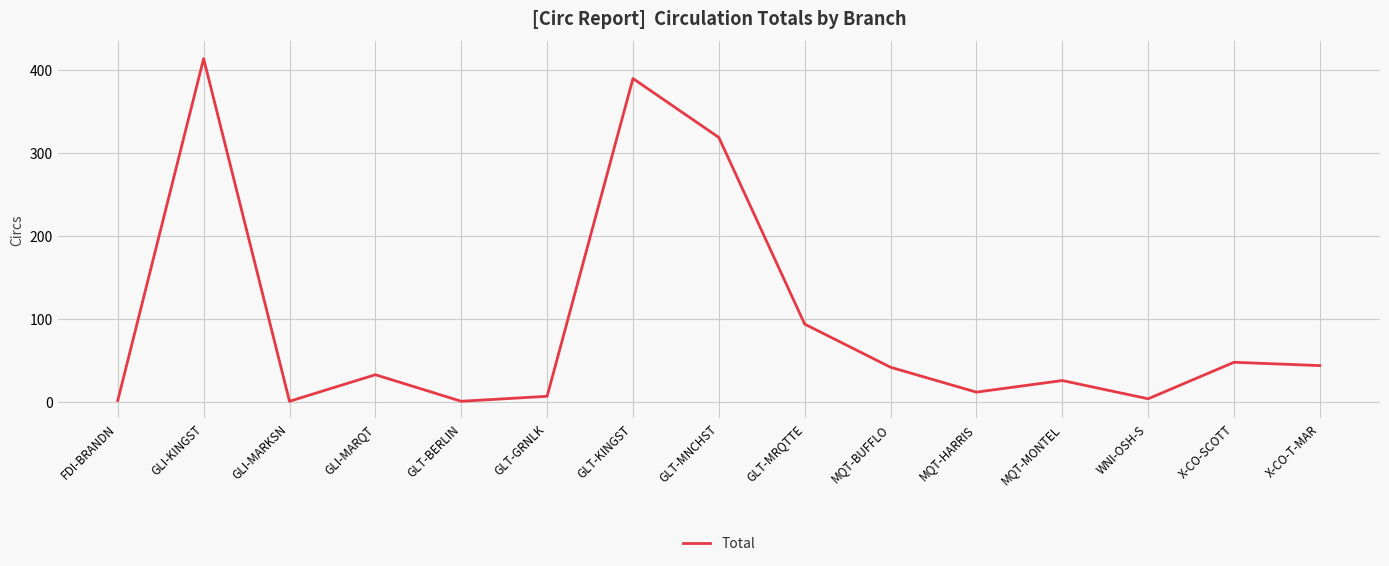

What is the difference between the maximum and minimum values?

413